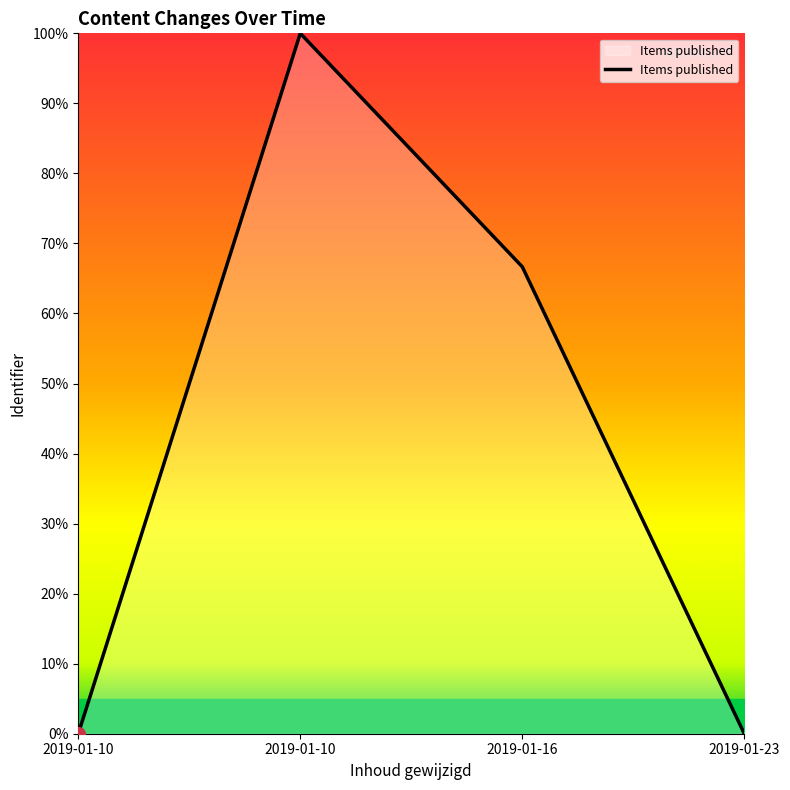

How many values are below 66?

2